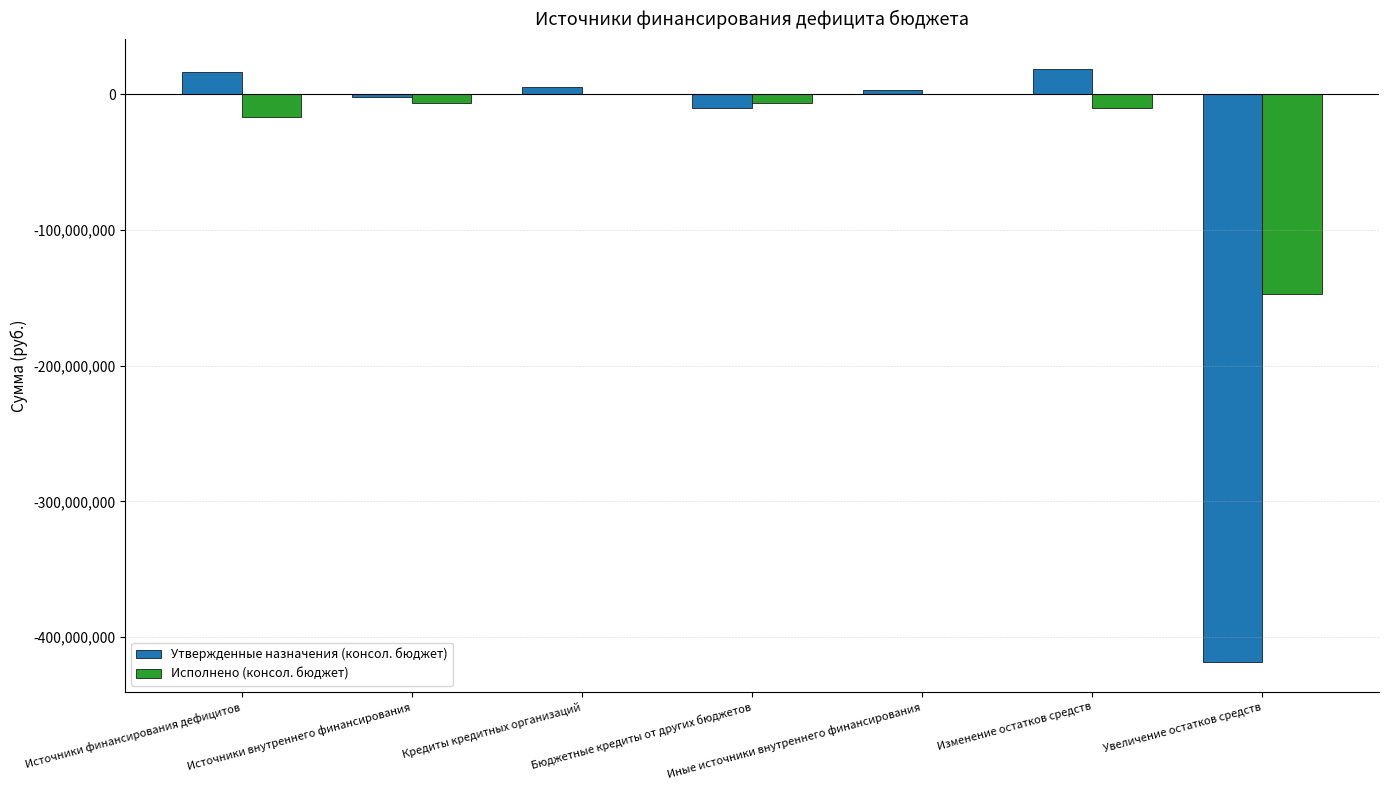

The Исполнено (консол. бюджет) series shows 0.0 at Кредиты кредитных организаций. True or false?

True